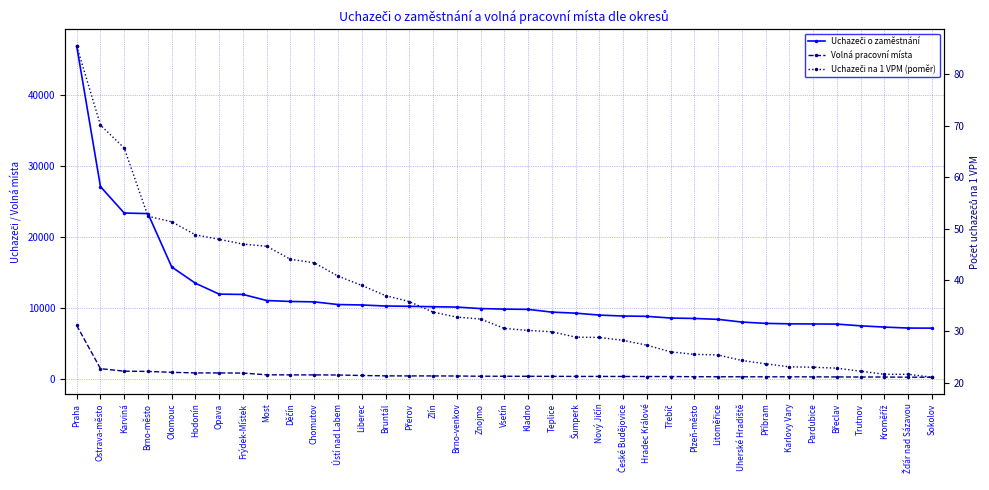

True or false: Volná pracovní místa has more than 2 points higher than both neighbors.

False